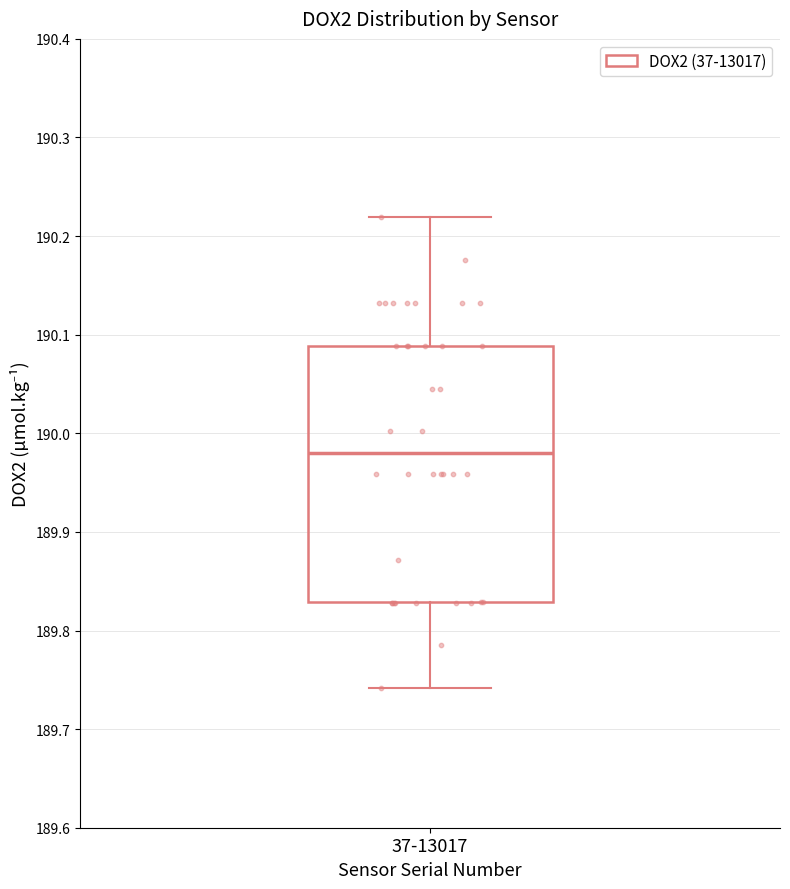

Transcribe this box plot: give where the median line is, the range the box spans, and where the two whiskers end, as read against the y-axis. The values are not printed on the chart, so give them approximately, as read against the axis.

median 189.98, box 189.83 to 190.09, whiskers 189.74 to 190.22